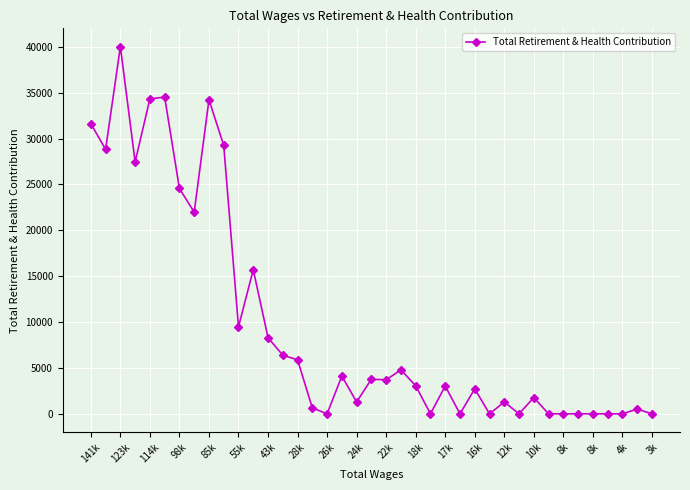

True or false: there are more than 1 points higher than both neighbors.

True